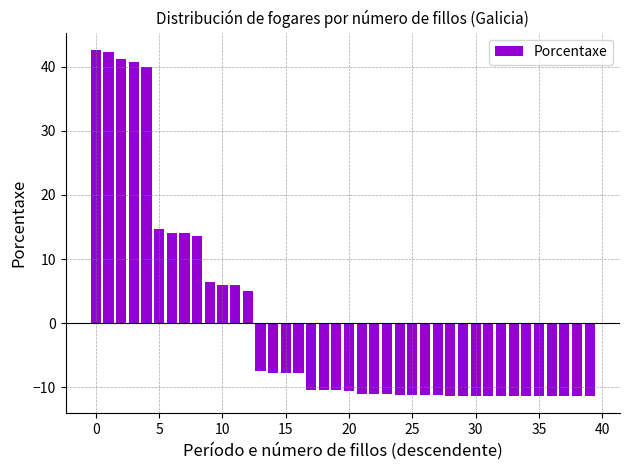

What is the value of the 16th bar from the left?

-7.8